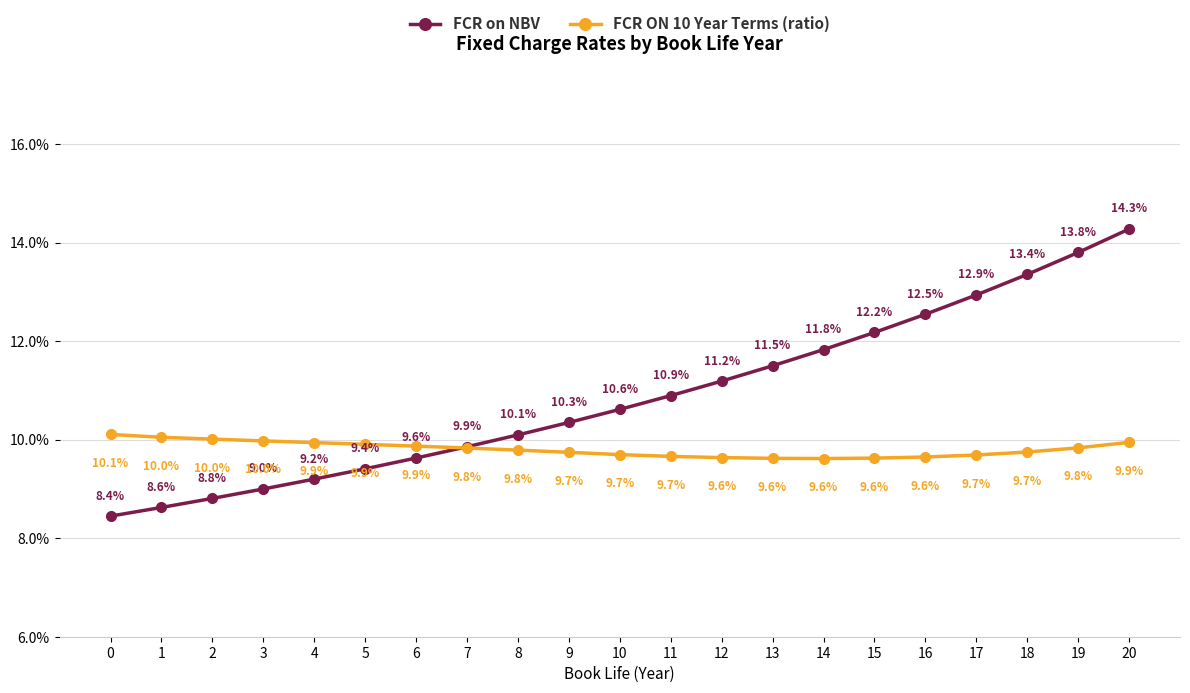

Rank the categories by FCR on NBV value from highest to lowest.

20, 19, 18, 17, 16, 15, 14, 13, 12, 11, 10, 9, 8, 7, 6, 5, 4, 3, 2, 1, 0